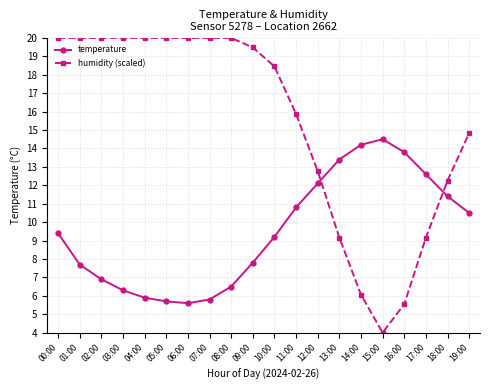

The value of humidity (scaled) at 07:00 is 13.8. True or false?

False